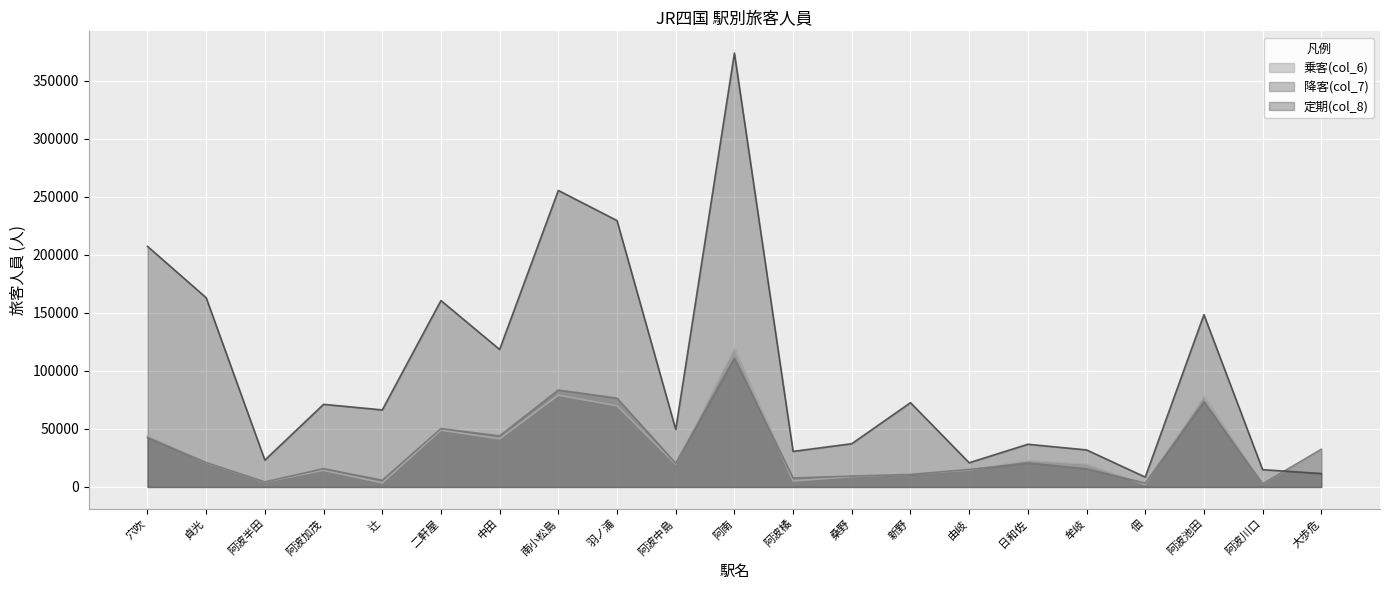

What is the sum of all 定期(col_8) values?

2131960